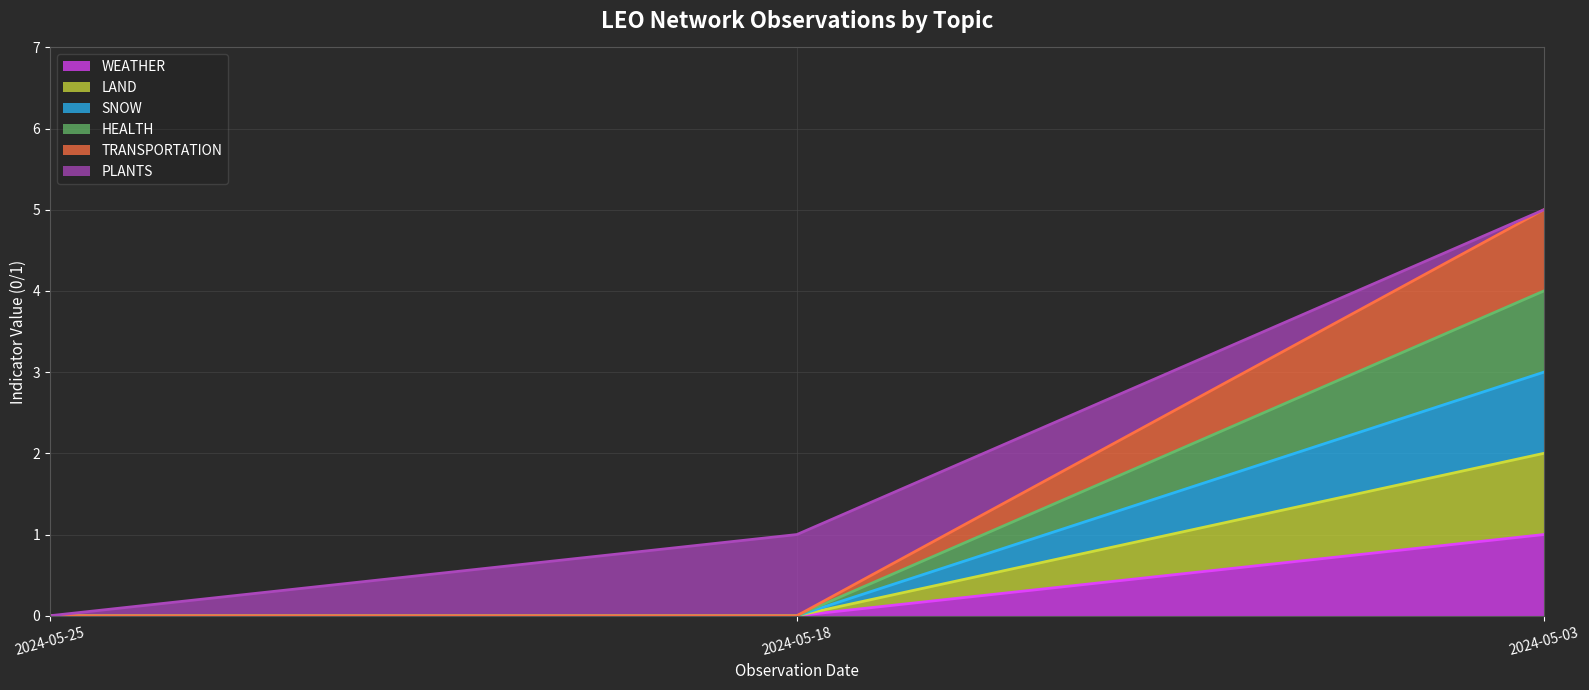

Which series has the largest total across all categories?

TRANSPORTATION